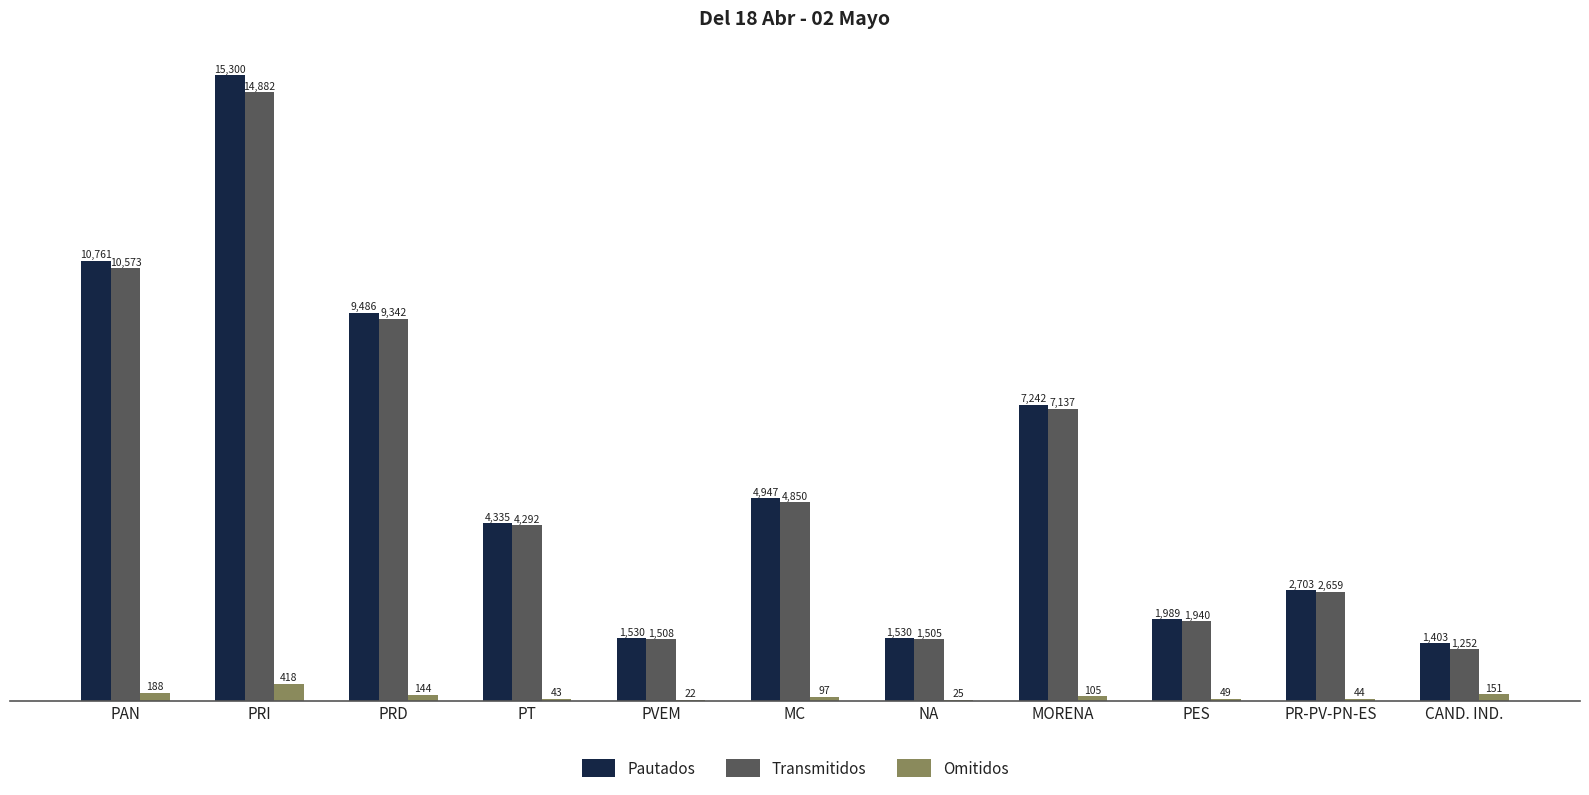

Reading left to right, extract all data points from this chart.

Pautados: 10761	15300	9486	4335	1530	4947	1530	7242	1989	2703	1403
Transmitidos: 10573	14882	9342	4292	1508	4850	1505	7137	1940	2659	1252
Omitidos: 188	418	144	43	22	97	25	105	49	44	151